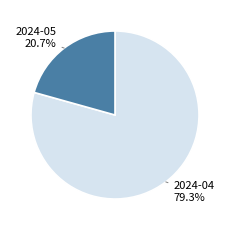

What is the ratio of the value at 2024-04 to the value at 2024-05?

3.8